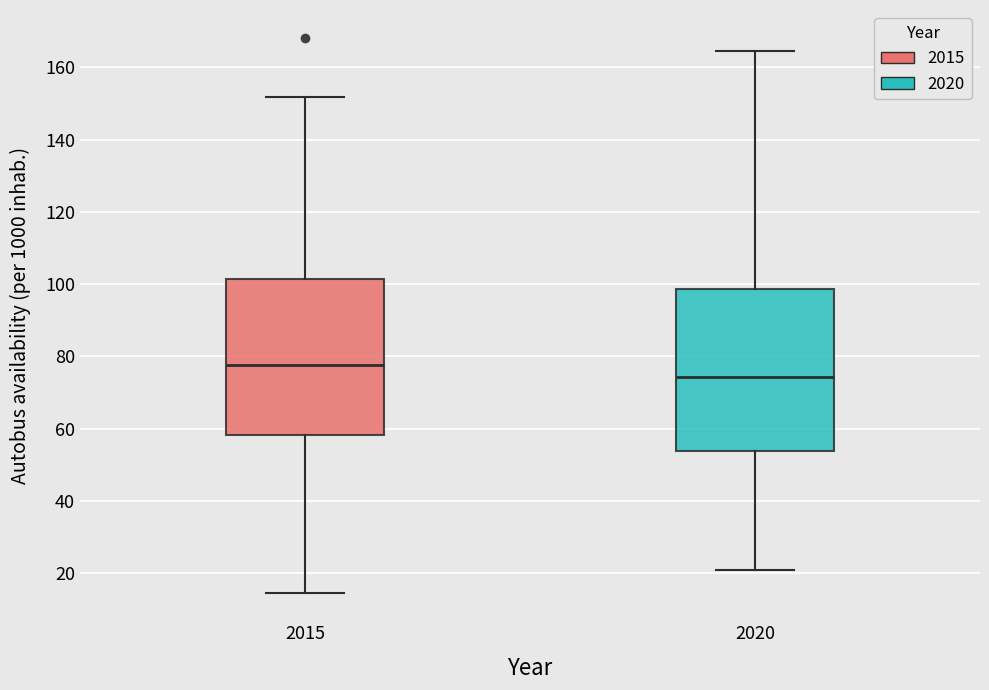

Reading left to right, transcribe this box plot: for each box, give where its median line is, the range the box spans, and where its two whiskers end, as read against the y-axis. The values are not printed on the chart, so give them approximately, as read against the axis.

2015: median 78, box 58 to 102, whiskers 14 to 152
2020: median 74, box 54 to 98, whiskers 20 to 164